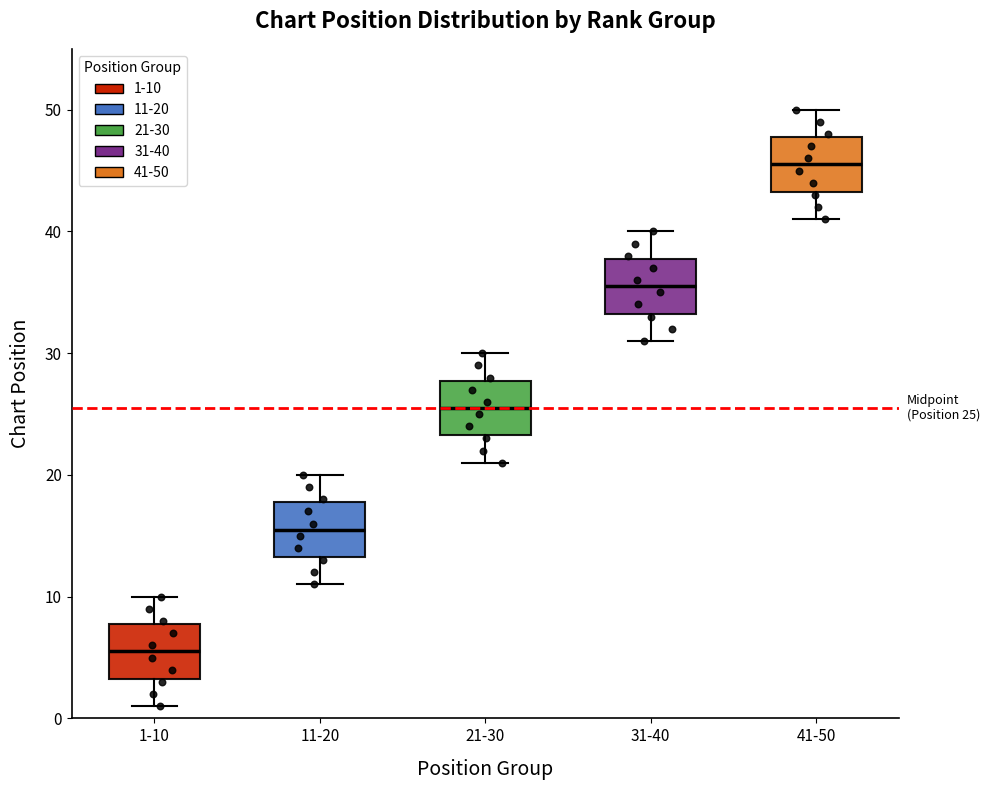

Which box has the lowest median line?

1-10